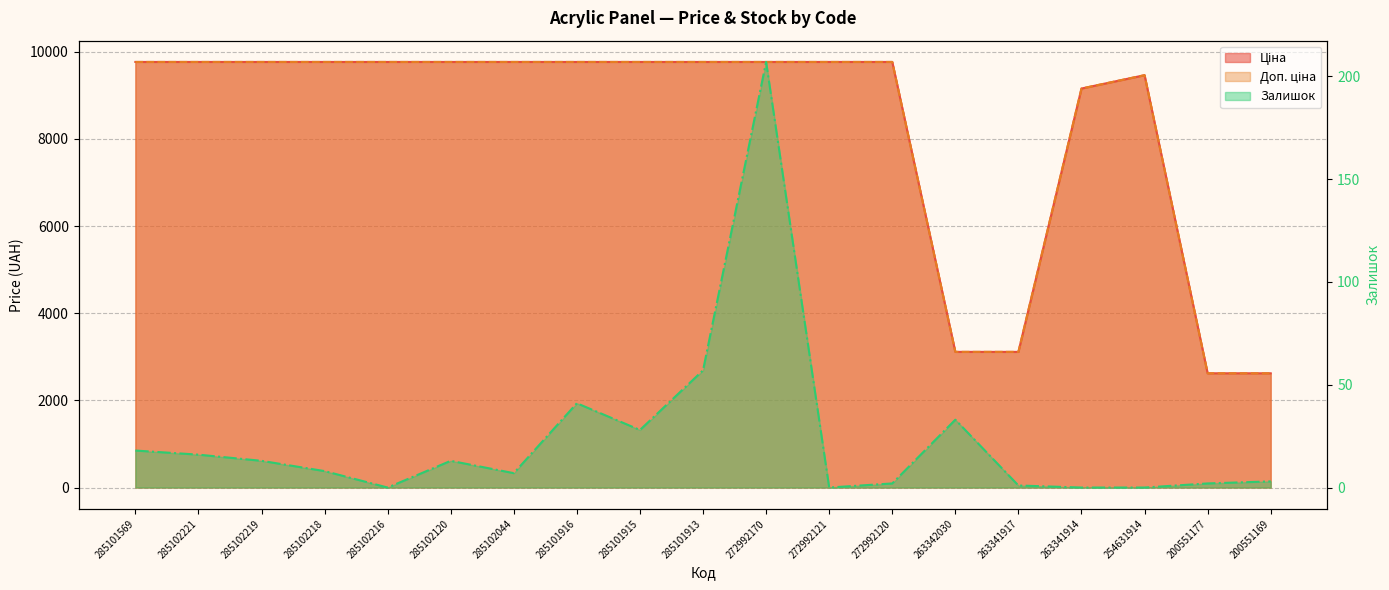

What are all the series names shown in the legend?

Ціна, Доп. ціна, Залишок